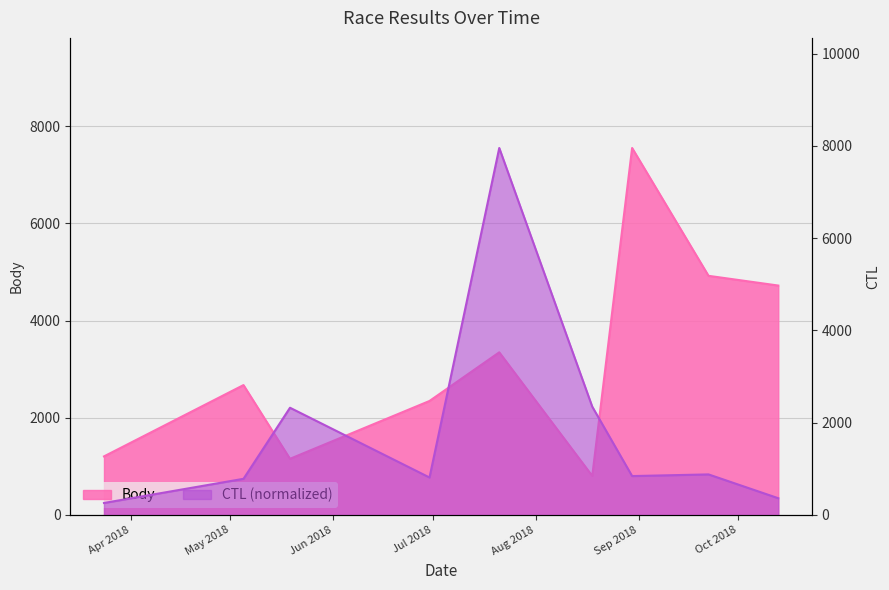

Where does the Body series first go above 2673?

2018-07-21